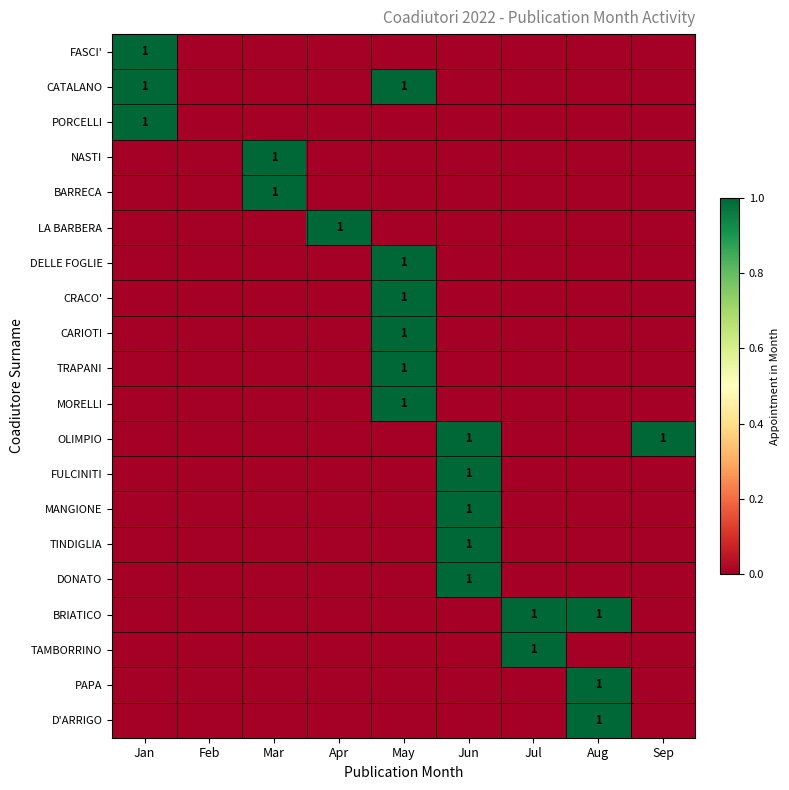

Is the value of BRIATICO at Jan greater than the value of FULCINITI at Jul?

No